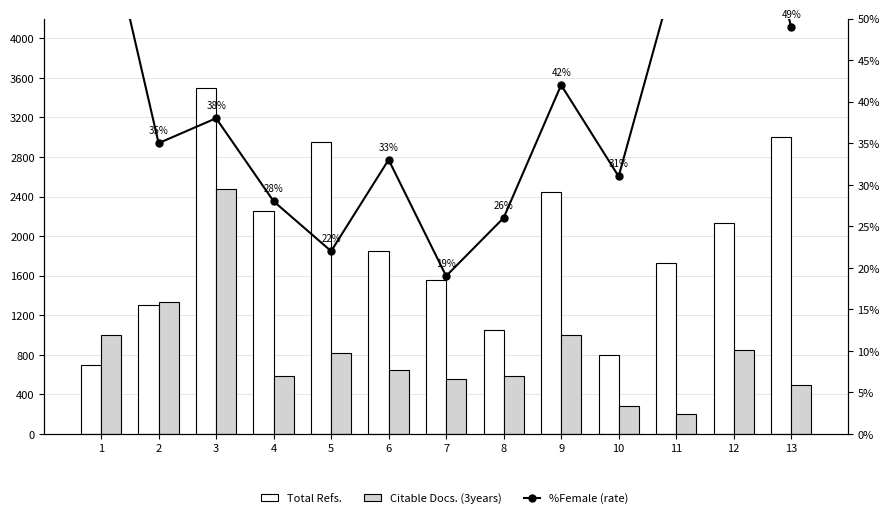

How many data points in Total Refs. are less than 1852?

6